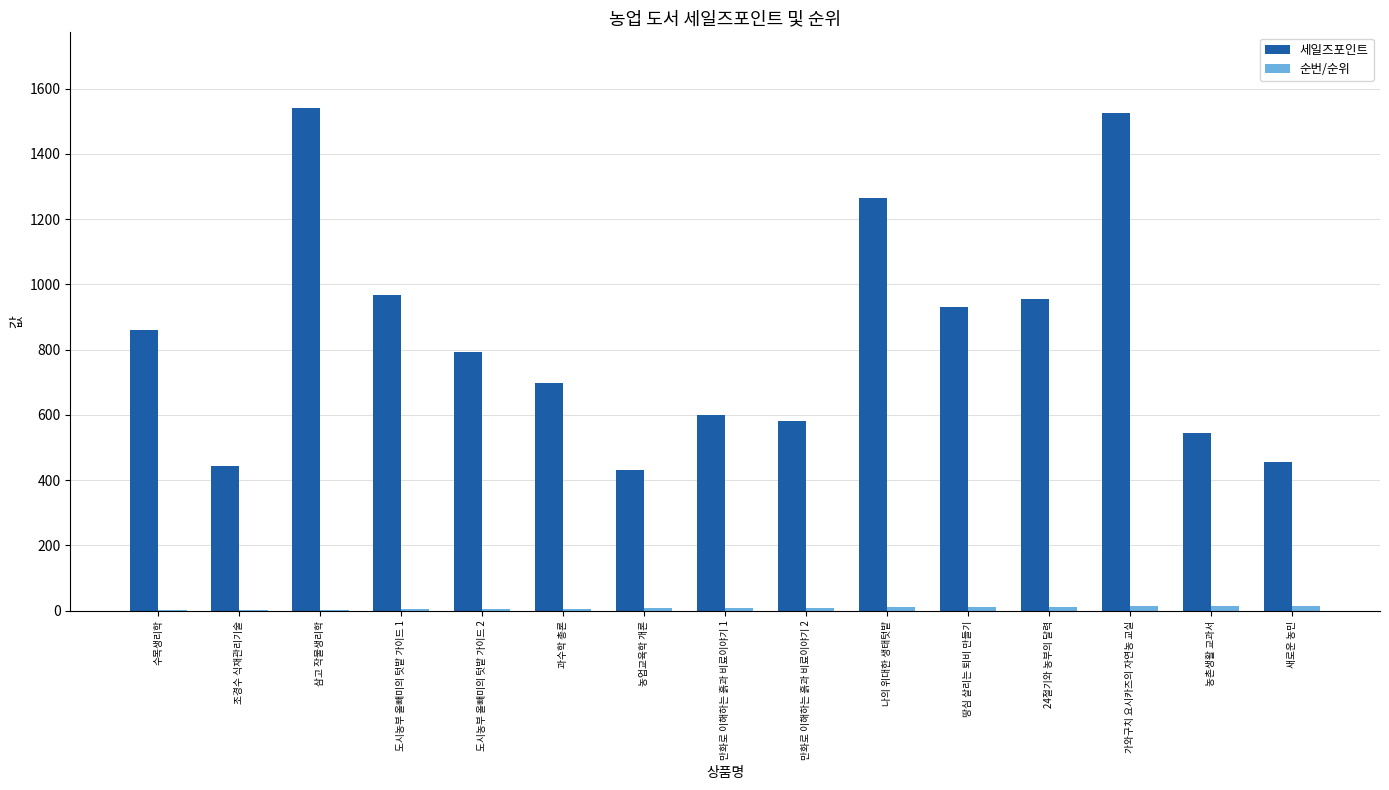

What is the highest value of the 세일즈포인트 series?

1541